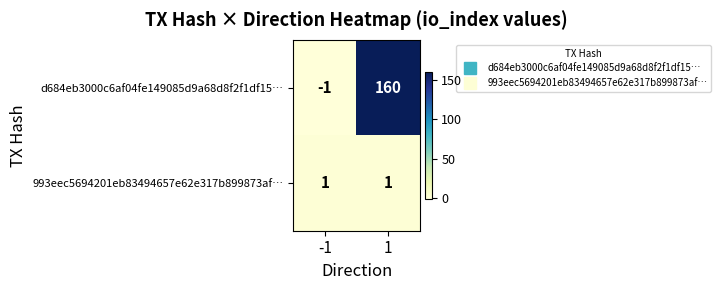

Which series has the largest range (max minus min)?

d684eb3000c6af04fe149085d9a68d8f2f1df15…